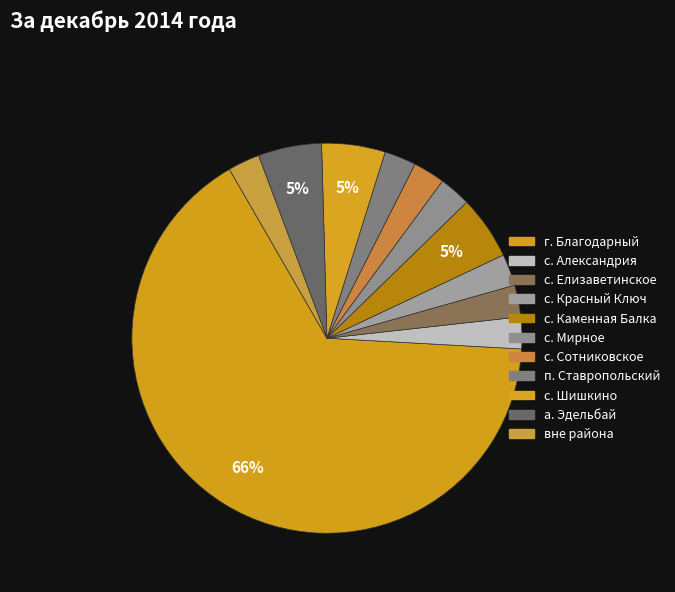

How many segments does this pie chart have?

11